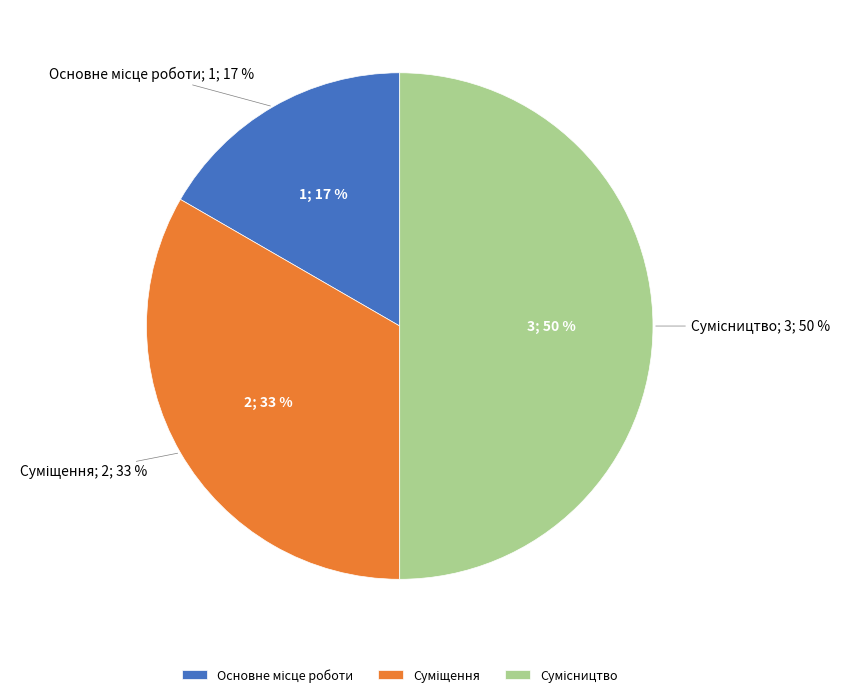

What is the largest slice in the pie chart?

Сумісництво